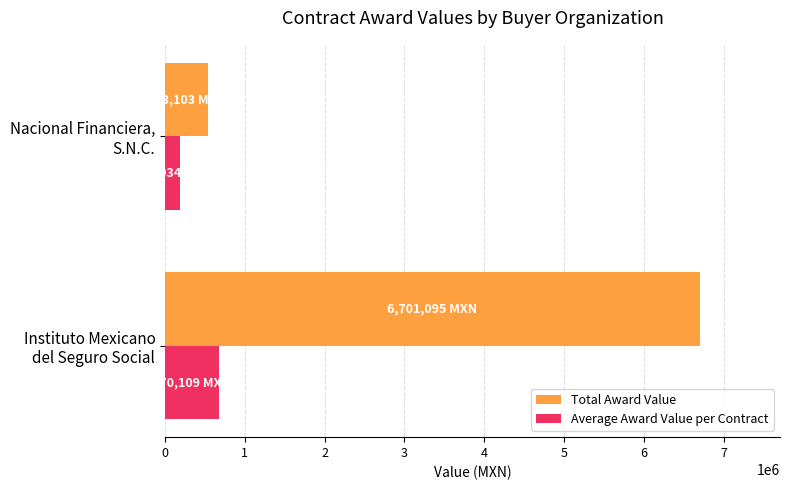

What is the smallest value displayed?

181034.5